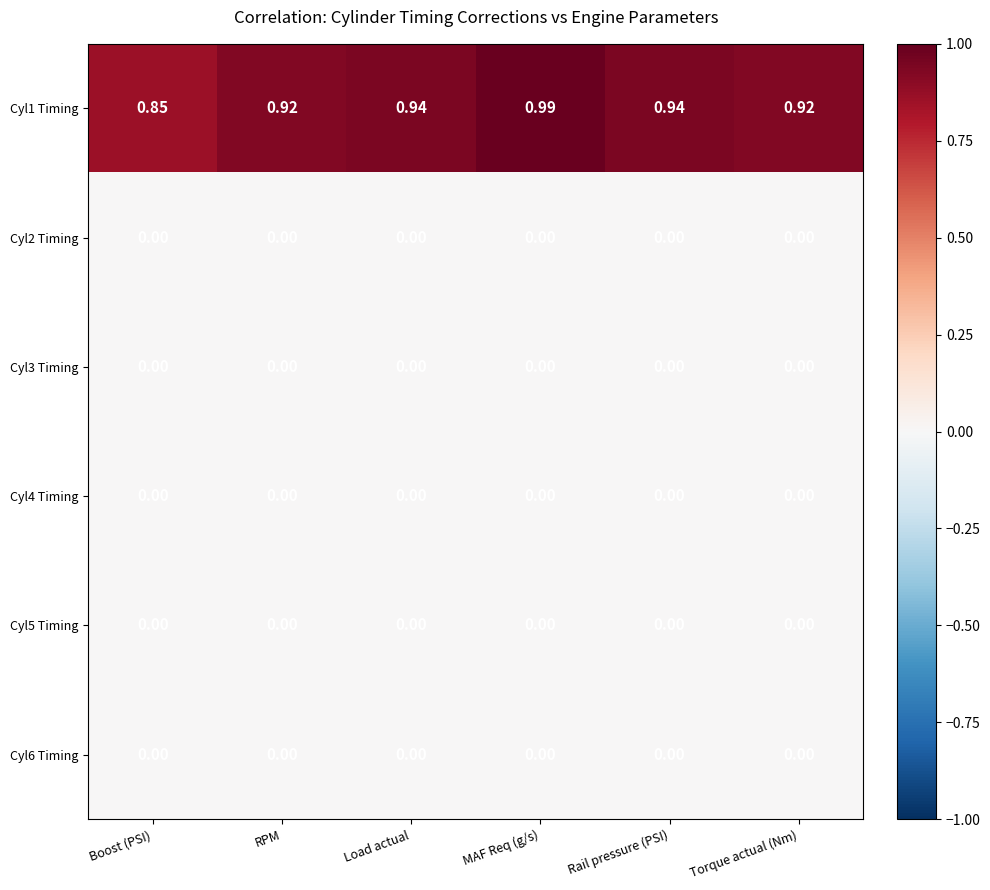

At which category does the chart reach its peak across all series?

MAF Req (g/s)